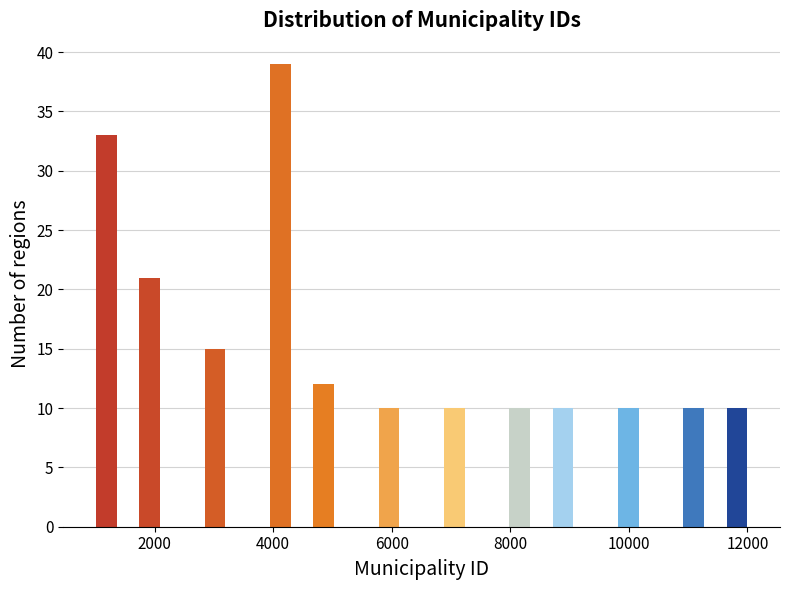

Around what value on the x-axis is the tallest bar? Give the approximate position of its centre, as read against the axis.

4200